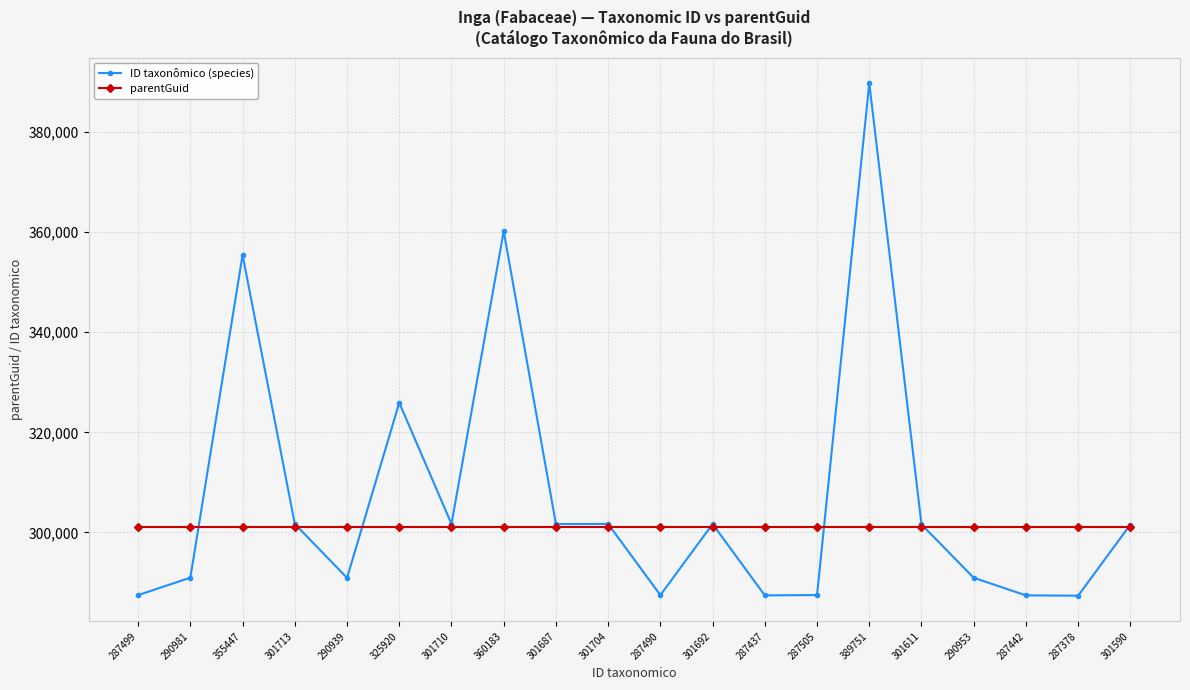

How many lines are shown in the chart?

2